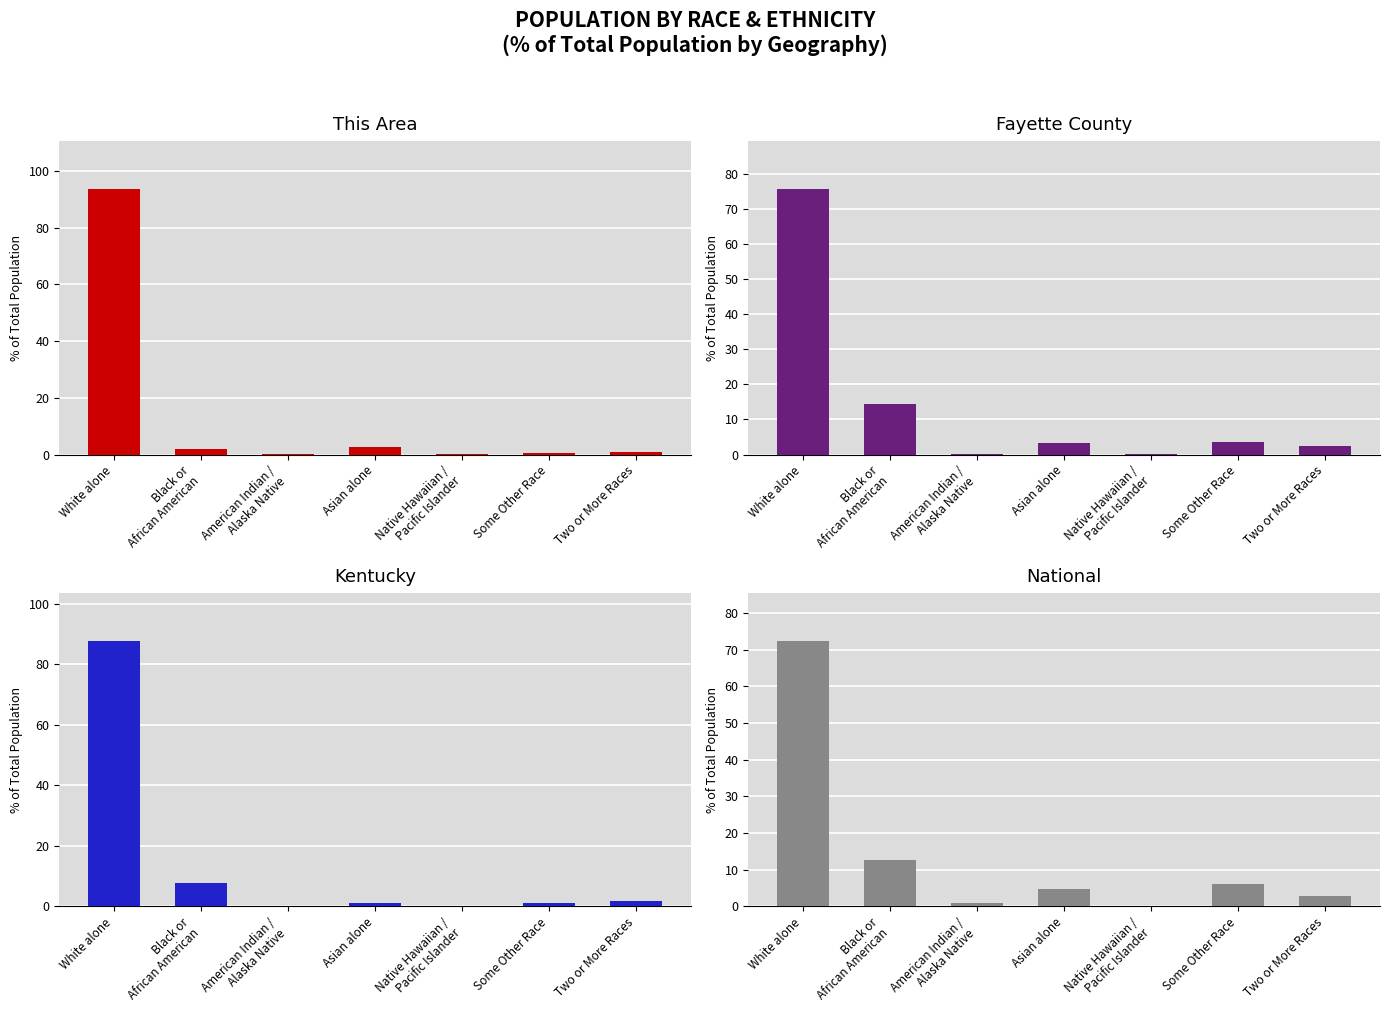

Reading left to right, list all the values displayed in this chart.

This Area: White alone=93.6	Black or
African American=2.0	American Indian /
Alaska Native=0.2	Asian alone=2.7	Native Hawaiian /
Pacific Islander=0.0	Some Other Race=0.5	Two or More Races=1.0
Fayette County: White alone=75.7	Black or
African American=14.5	American Indian /
Alaska Native=0.3	Asian alone=3.2	Native Hawaiian /
Pacific Islander=0.0	Some Other Race=3.7	Two or More Races=2.5
Kentucky: White alone=87.8	Black or
African American=7.8	American Indian /
Alaska Native=0.2	Asian alone=1.1	Native Hawaiian /
Pacific Islander=0.1	Some Other Race=1.3	Two or More Races=1.7
National: White alone=72.4	Black or
African American=12.6	American Indian /
Alaska Native=0.9	Asian alone=4.8	Native Hawaiian /
Pacific Islander=0.2	Some Other Race=6.2	Two or More Races=2.9